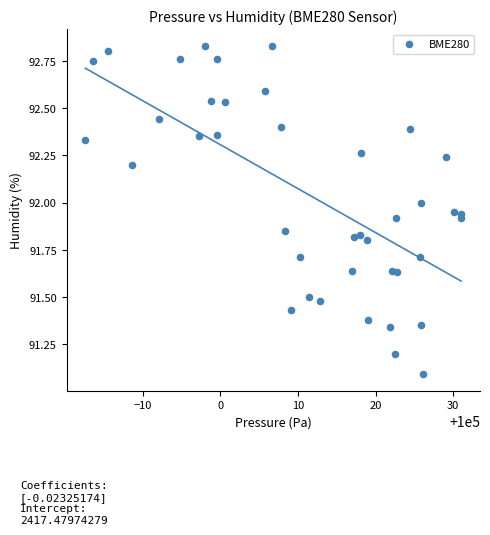

What Y value in the scatter plot is closest to 91?

91.1